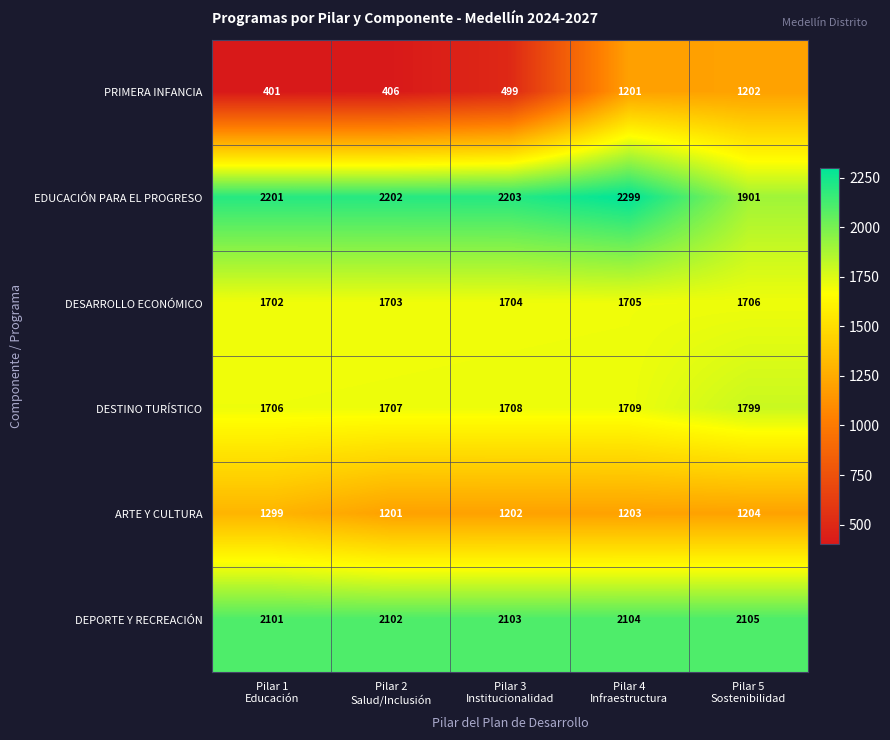

Which series has the largest range (max minus min)?

PRIMERA INFANCIA